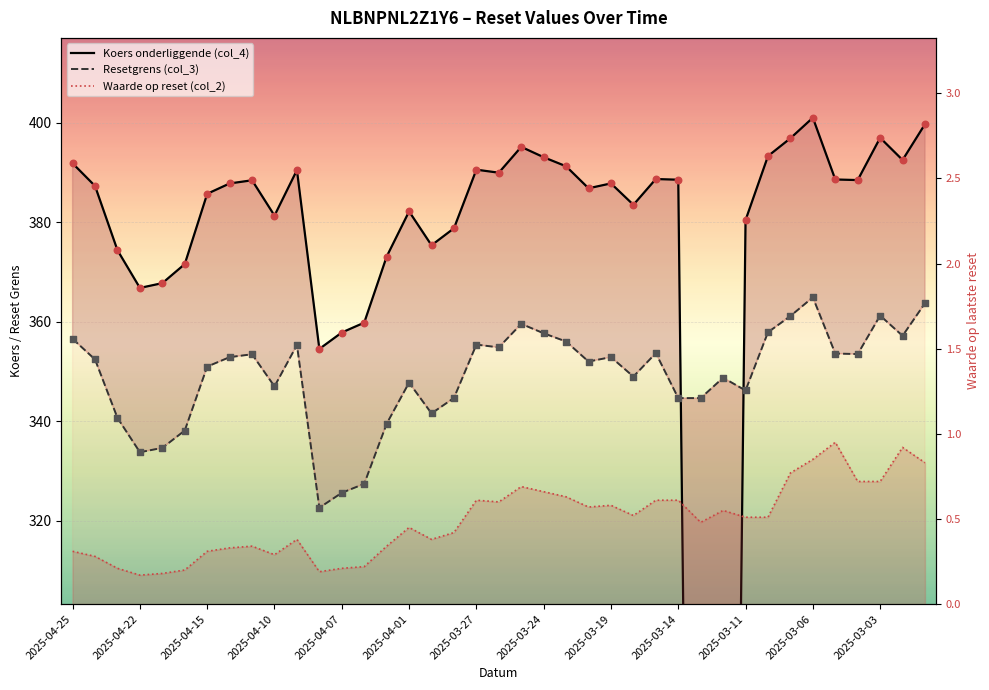

At how many categories does at least one series exceed 11?

39